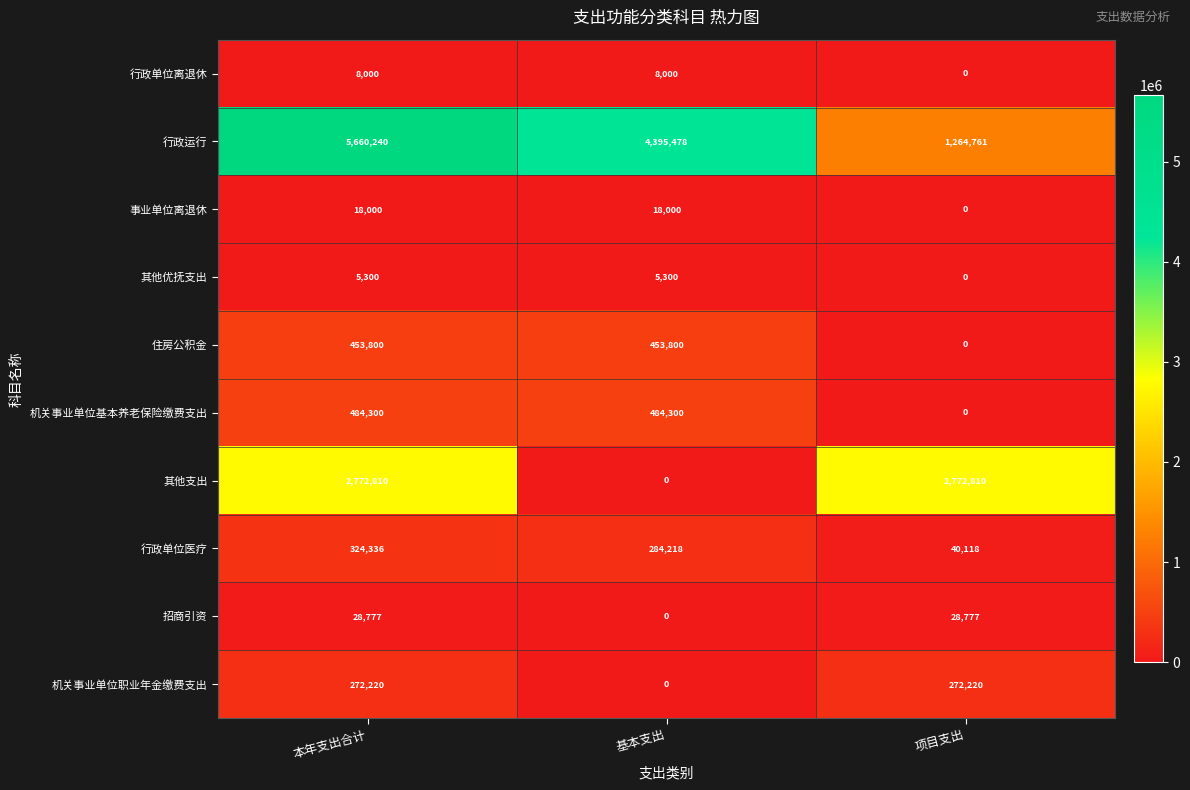

Reading right to left, transcribe all the data shown in this chart.

行政单位离退休: 0	8000	8000
行政运行: 1264761	4395478	5660240
事业单位离退休: 0	18000	18000
其他优抚支出: 0	5300	5300
住房公积金: 0	453800	453800
机关事业单位基本养老保险缴费支出: 0	484300	484300
其他支出: 2772810	0	2772810
行政单位医疗: 40118	284218	324336
招商引资: 28777	0	28777
机关事业单位职业年金缴费支出: 272220	0	272220